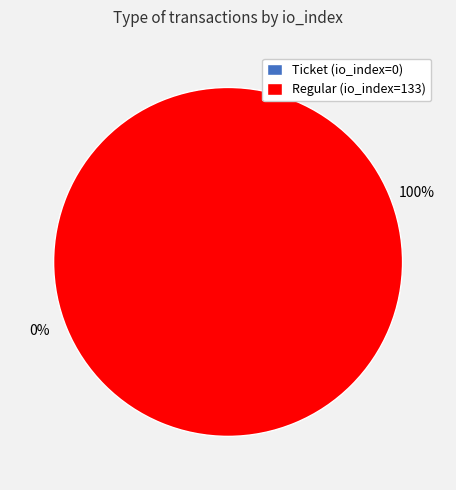

The Regular (io_index=133) slice represents 99% of the pie. True or false?

False